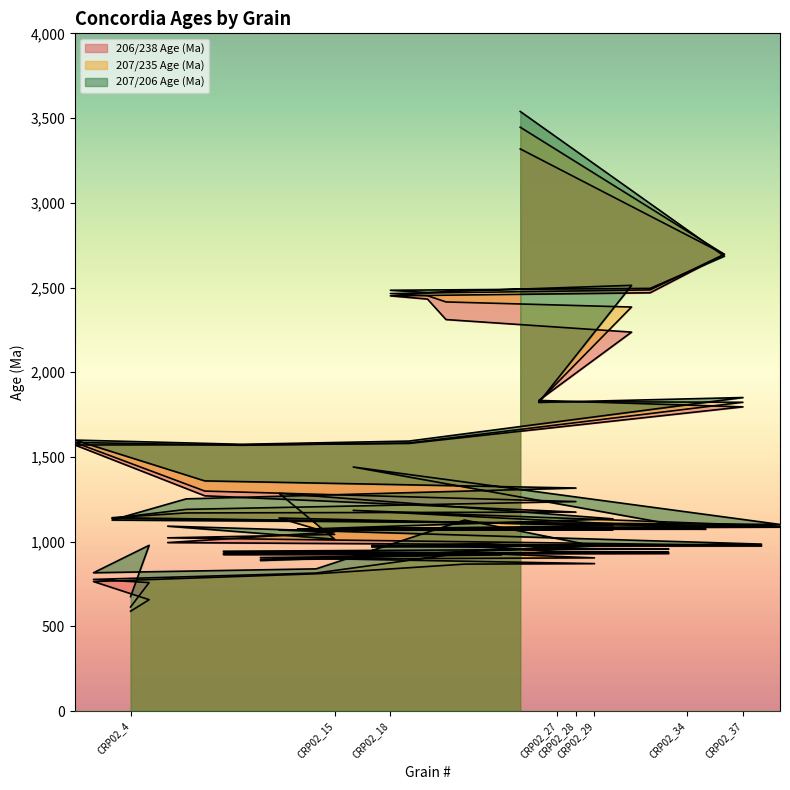

At how many categories does at least one series exceed 3333?

1